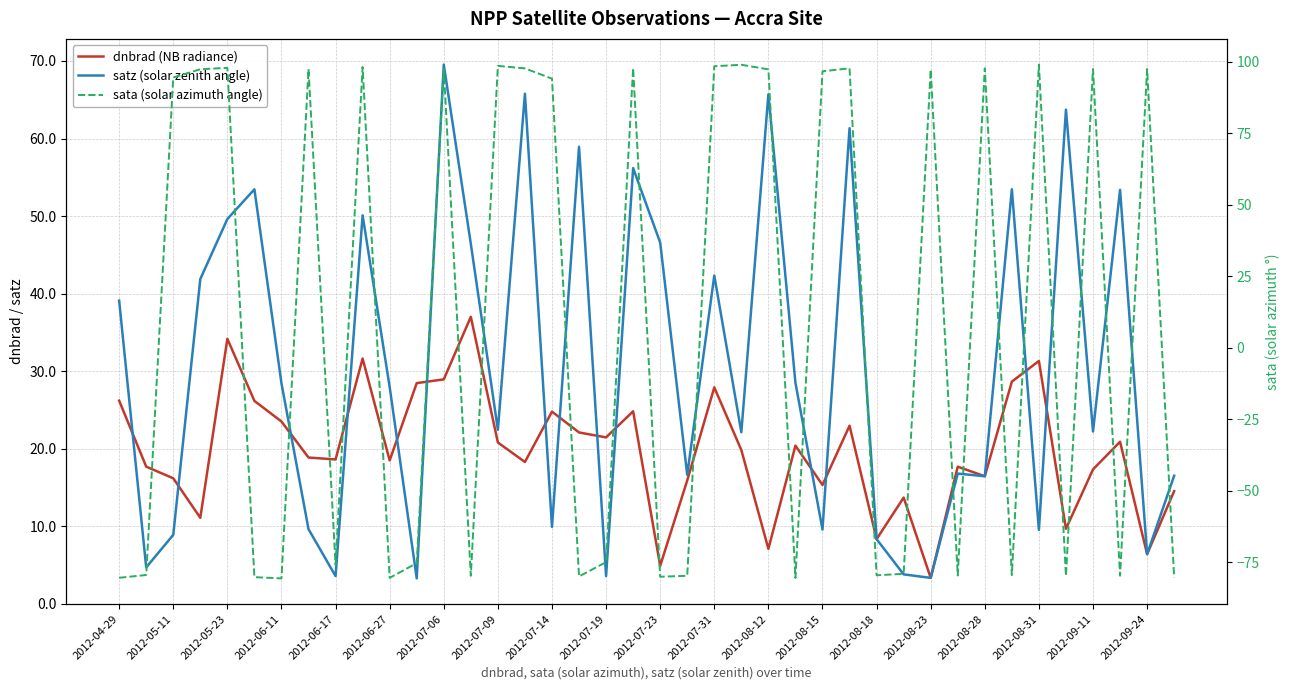

How many values in the dnbrad (NB radiance) series are below 19?

20